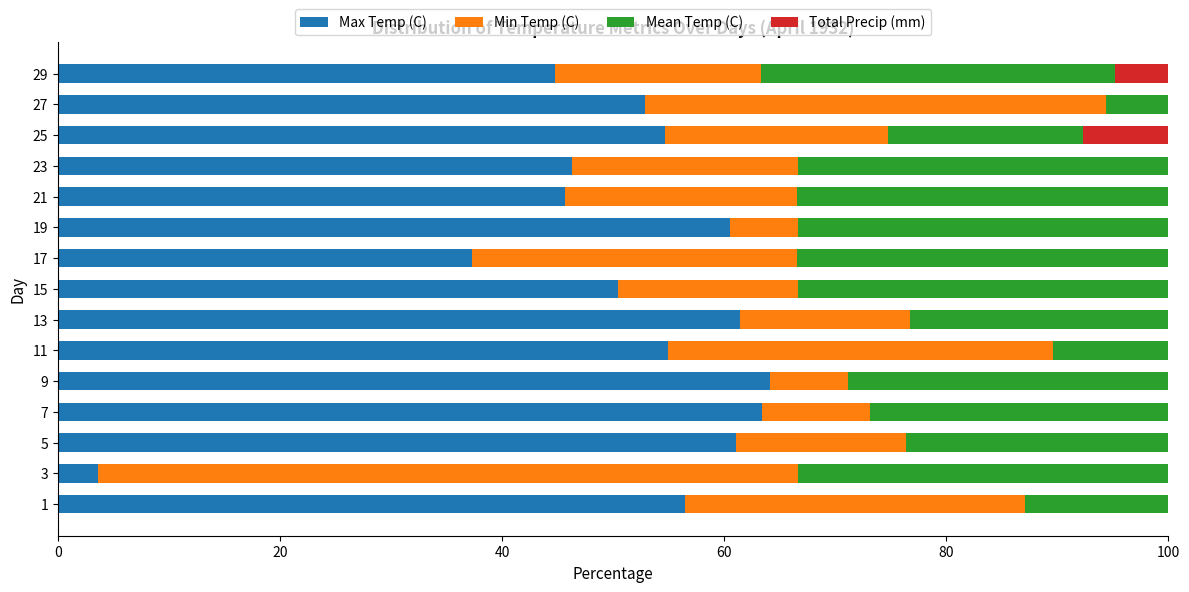

What is the total value across all series at 17?

100.0